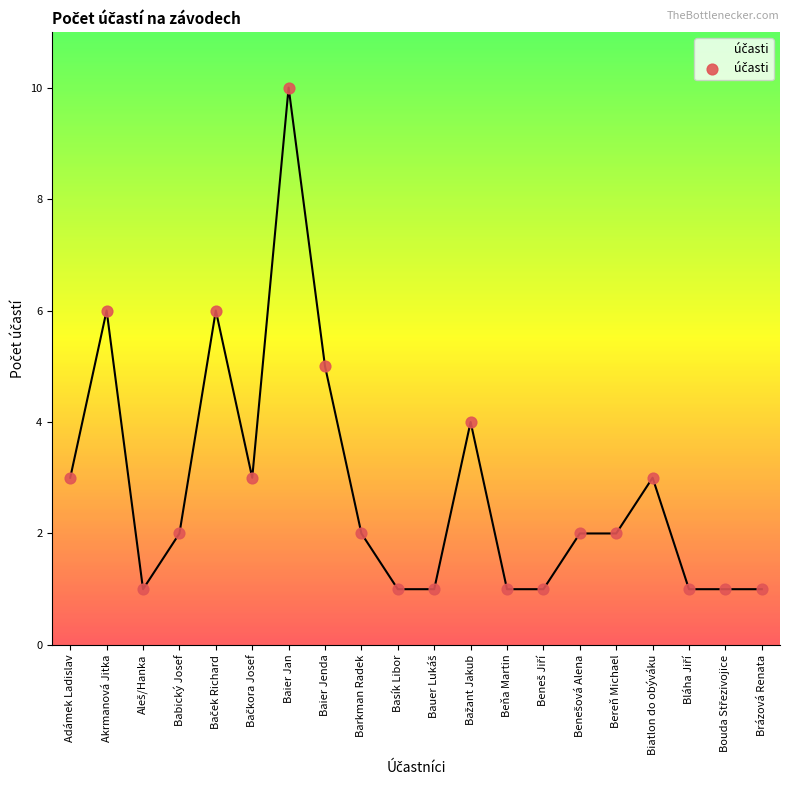

Approximately how many times larger is the value at Biatlon do obýváku compared to Bereň Michael?

1.5